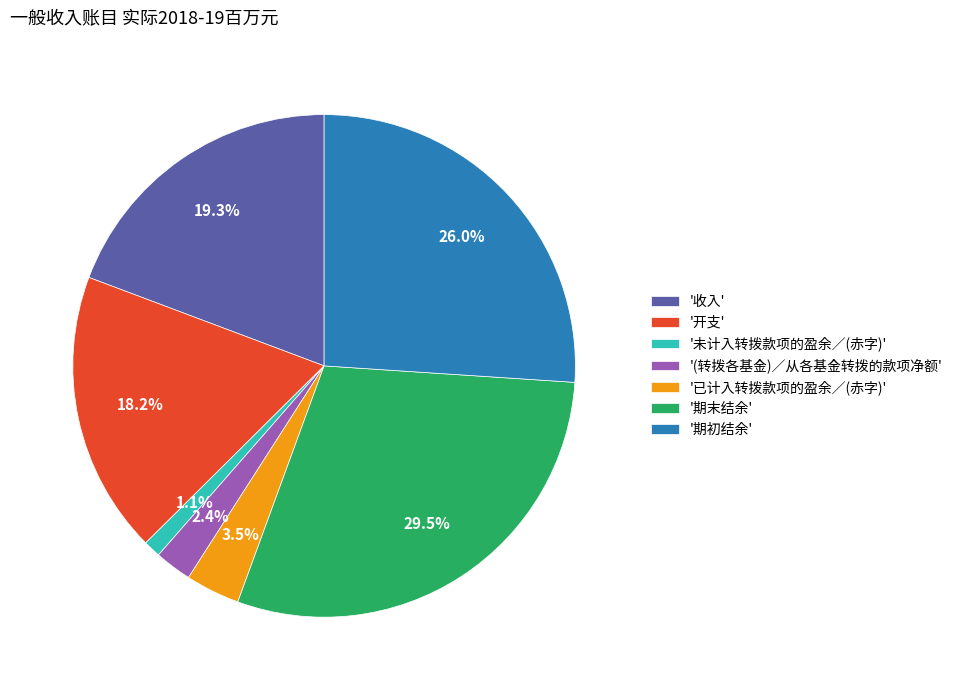

Which category has the smallest portion of the pie?

'未计入转拨款项的盈余／(赤字)'